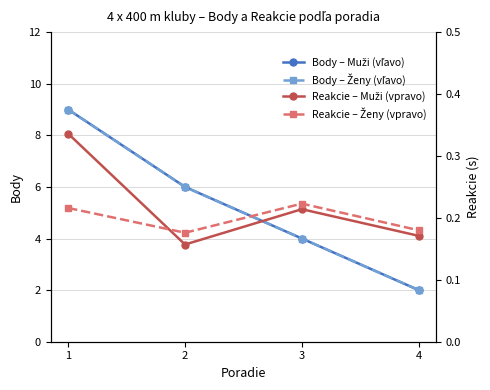

At which label does Body – Muži (vľavo) first exceed 6?

1